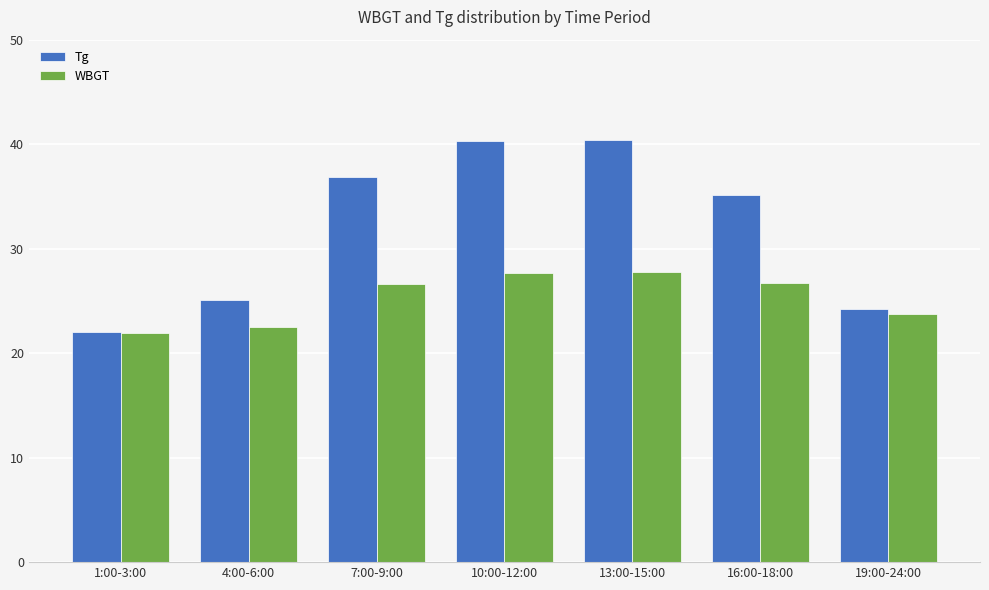

Which series has the largest total across all categories?

Tg